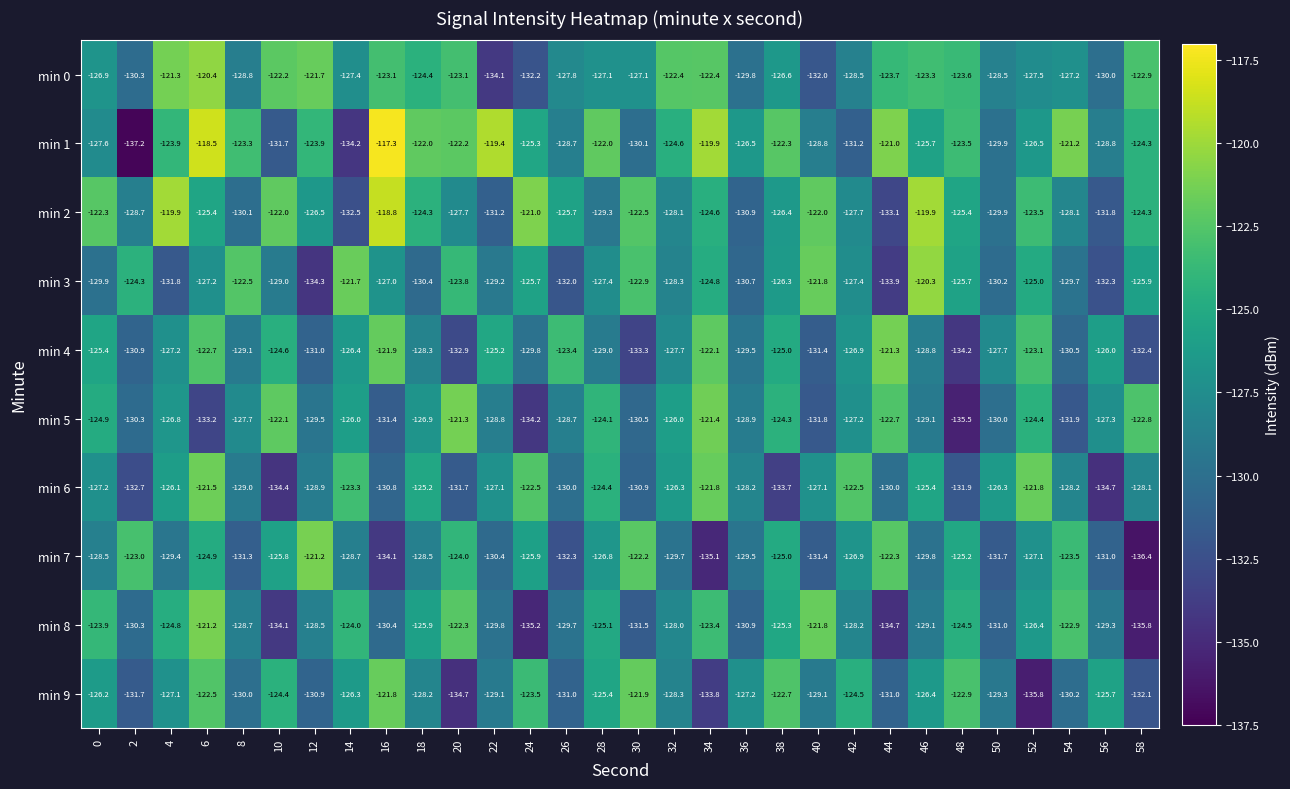

Rank the series at 44 from lowest to highest value.

min 8, min 3, min 2, min 9, min 6, min 0, min 5, min 7, min 4, min 1